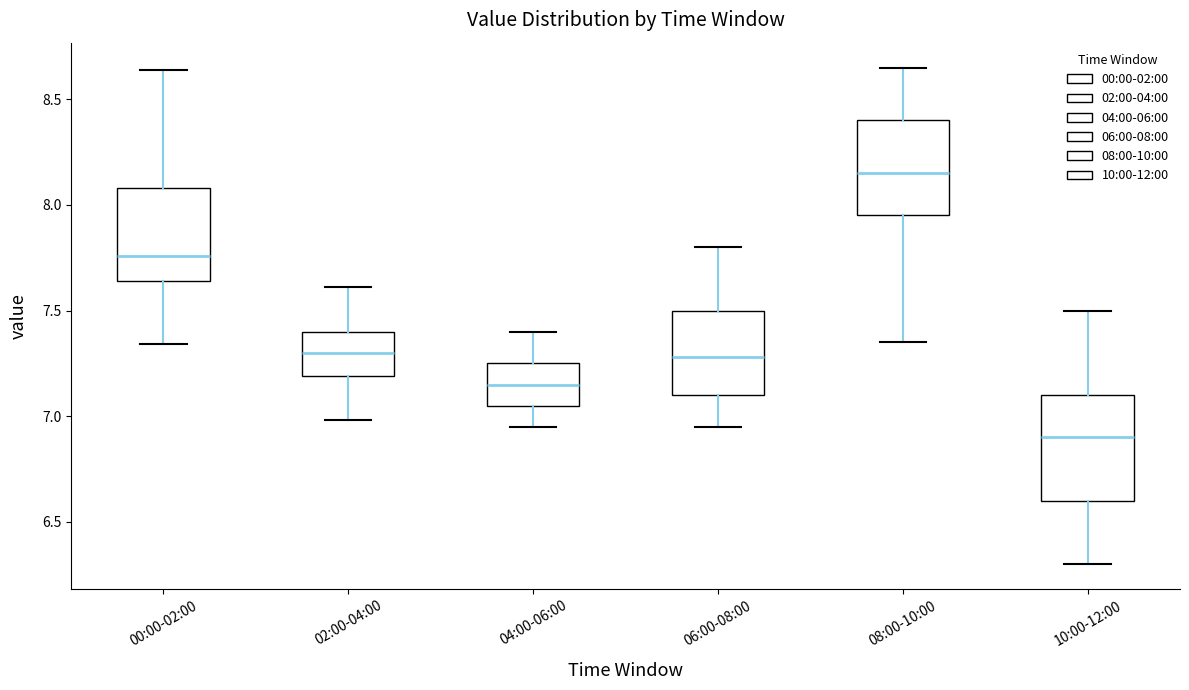

Where does the lower whisker of the box for 00:00-02:00 end on the y-axis? The values are not printed on the chart, so give them approximately, as read against the axis.

7.35